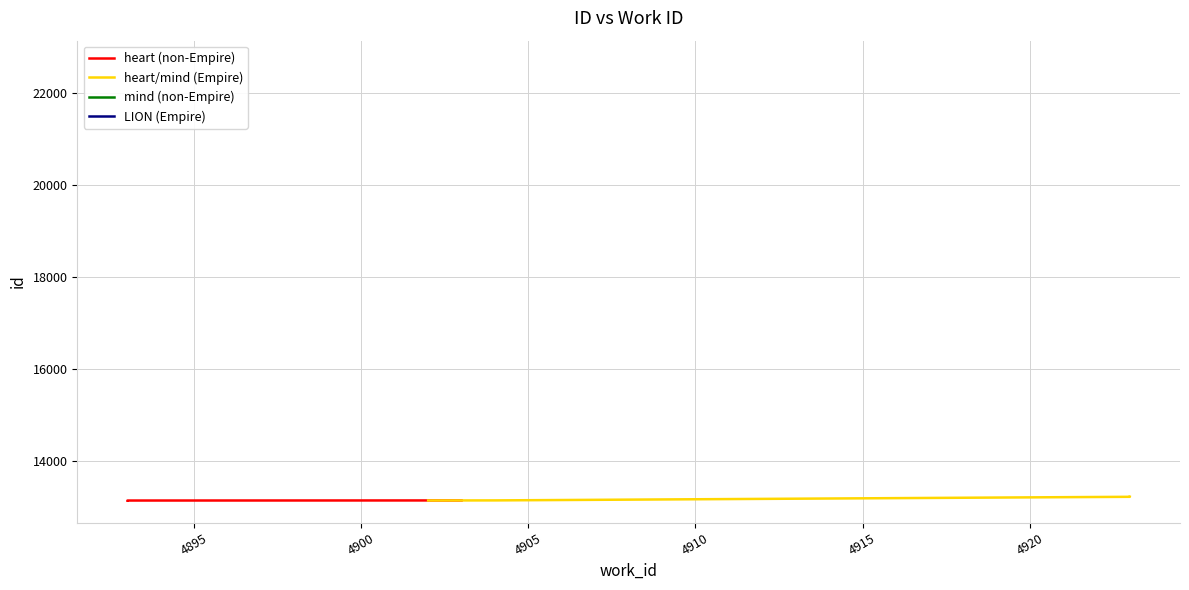

True or false: heart (non-Empire) has more than 1 interior local peaks.

False